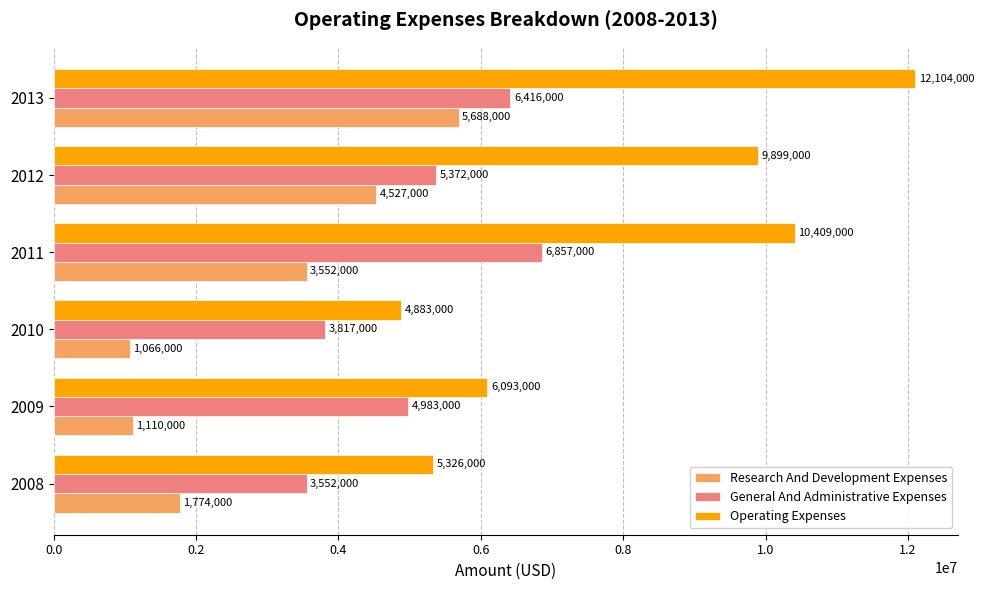

What is the difference between the second highest and minimum values in the General And Administrative Expenses series?

2864000